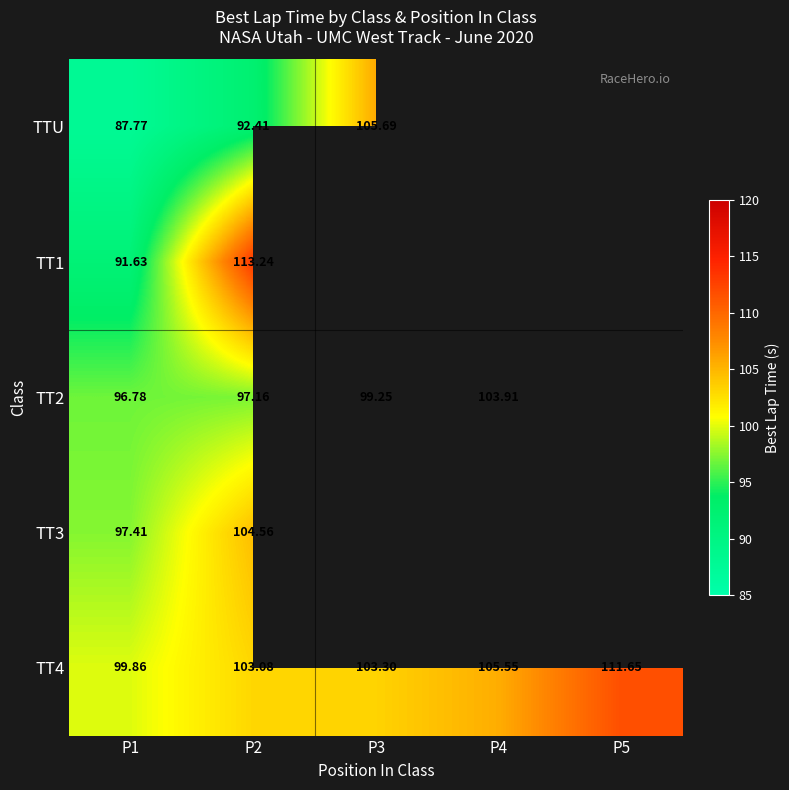

The value of TT4 at P2 is 103.1. True or false?

True